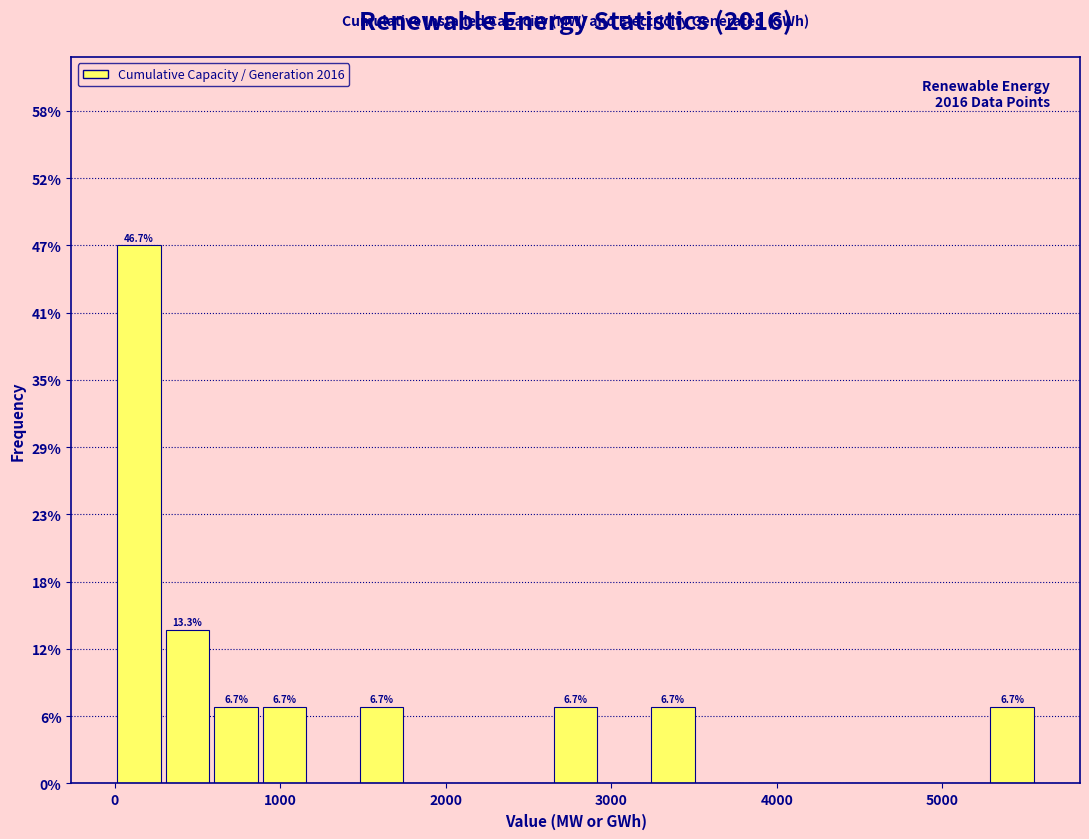

Read against the x-axis, roughly where is the centre of the tallest bar?

100